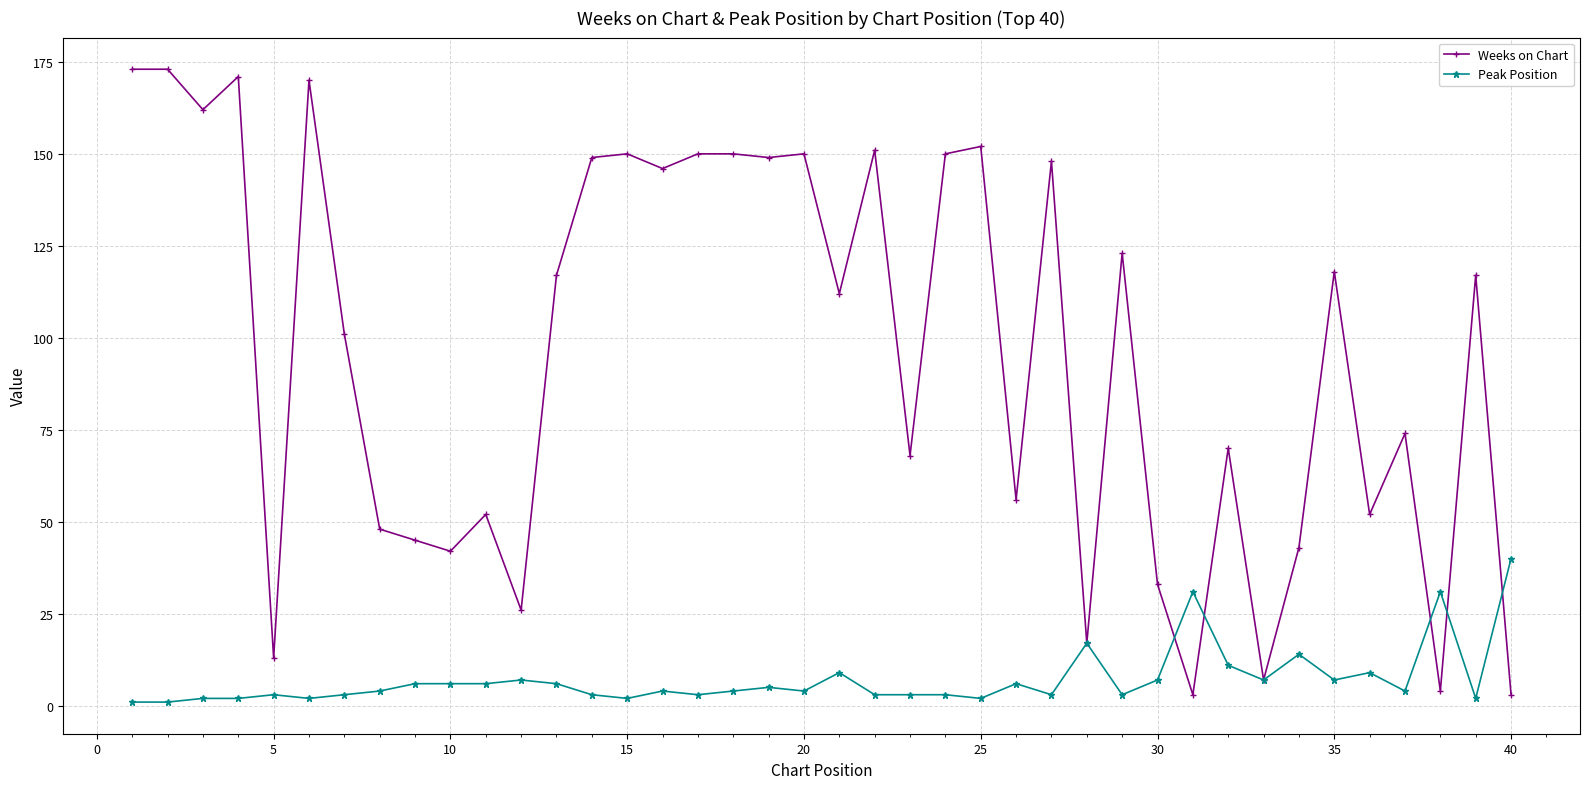

Rank the series by their average value, from highest to lowest.

Weeks on Chart, Peak Position